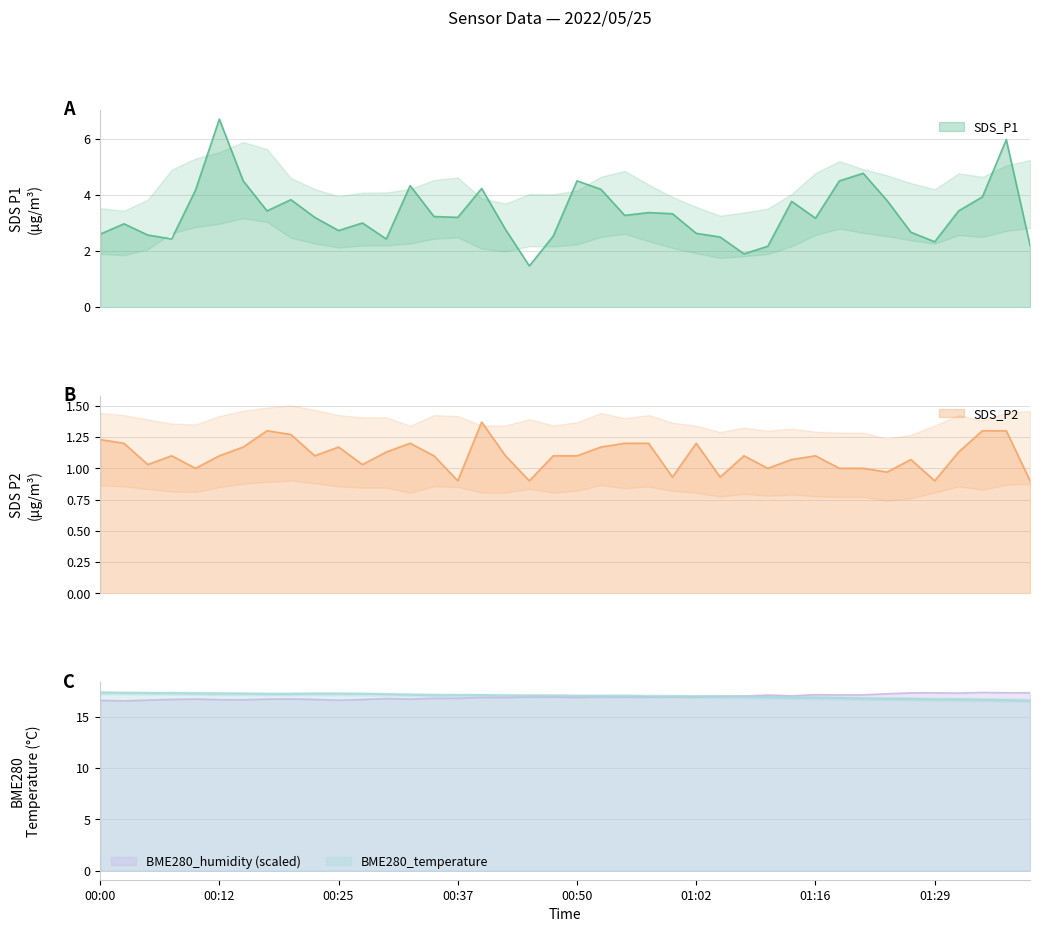

At which label does SDS_P1 first exceed 3?

2022/05/25 00:10:21